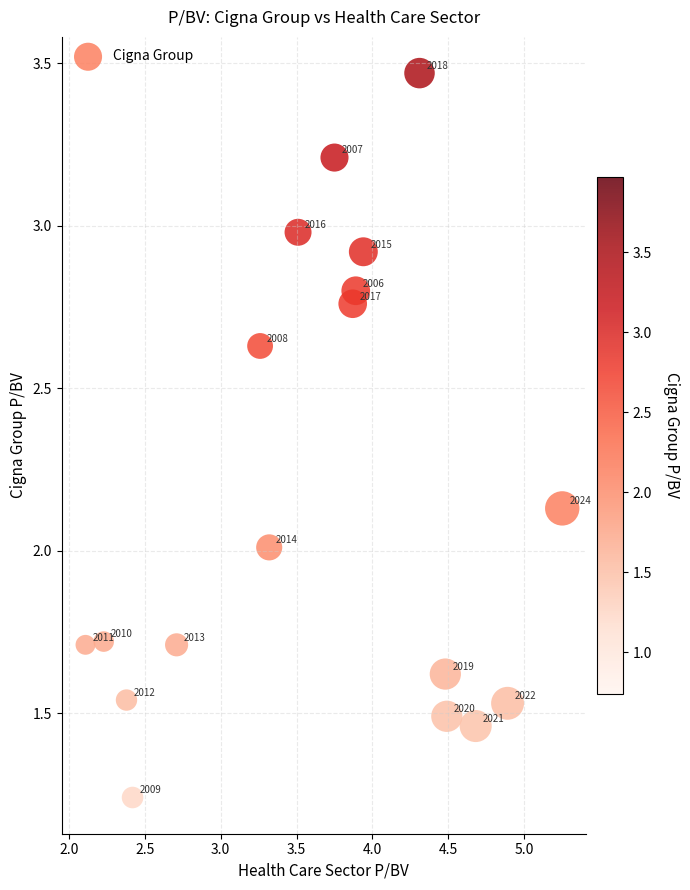

What is the range of X values (max minus min)?

3.1